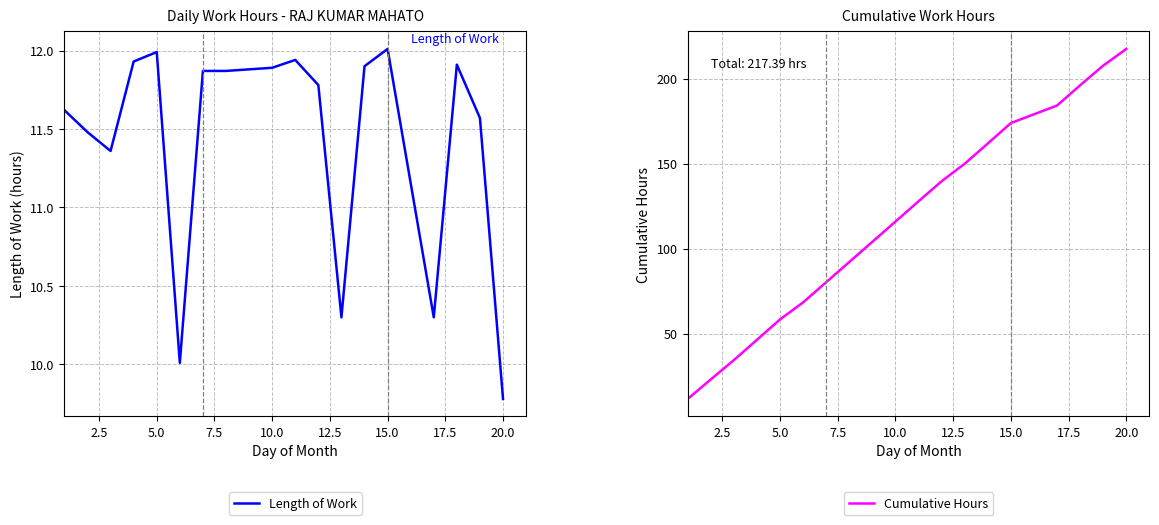

Which series has the largest total across all categories?

Cumulative Hours